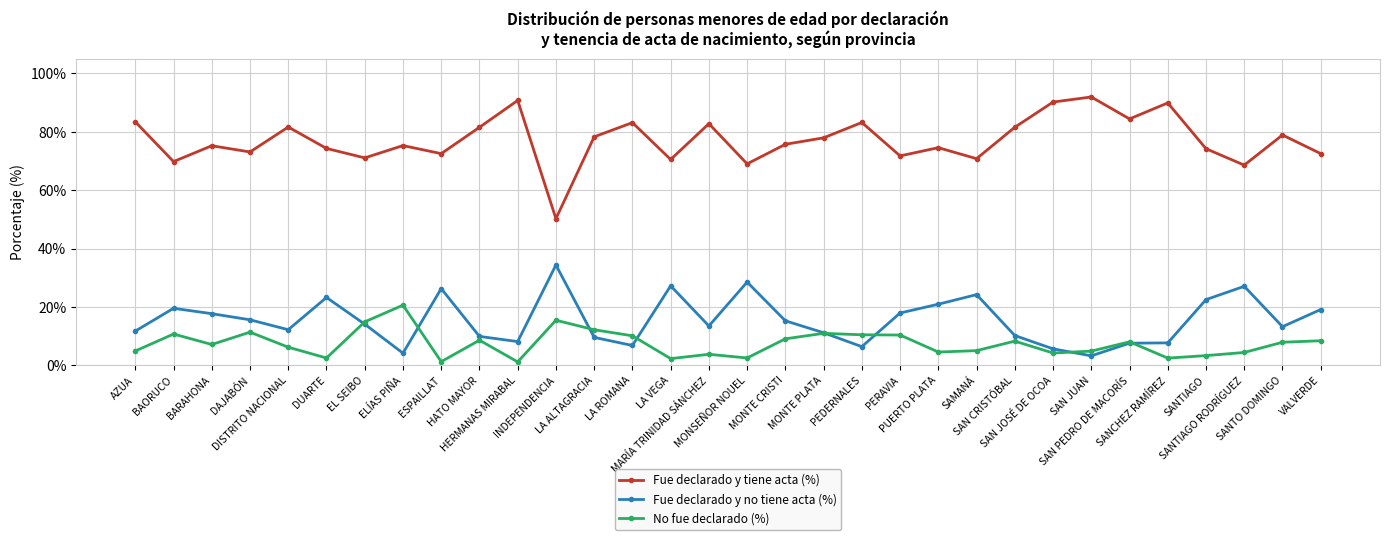

At which category does Fue declarado y tiene acta (%) reach its first local valley?

BAORUCO